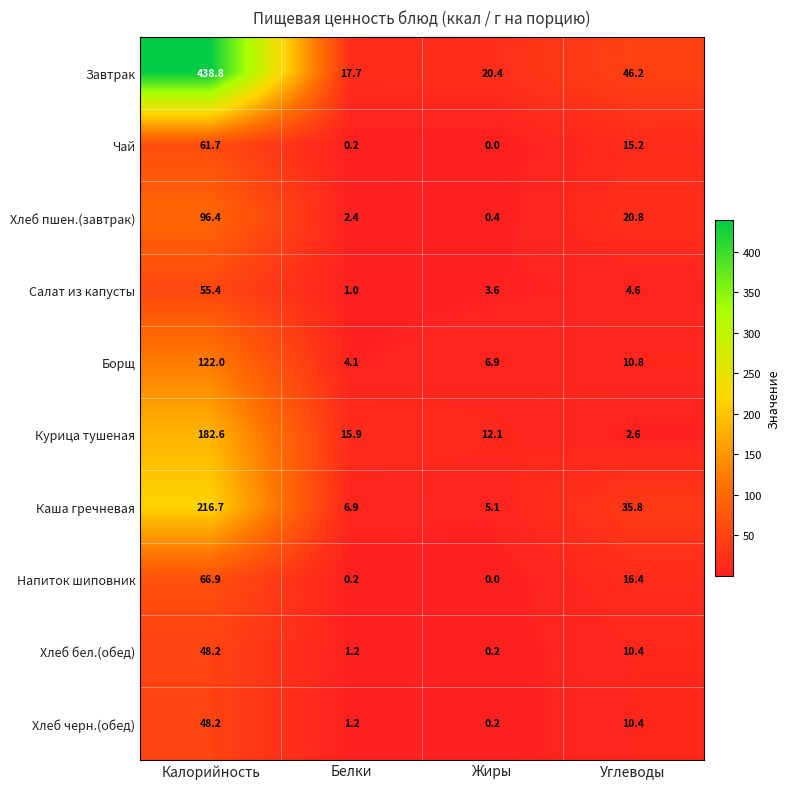

At which category is the sum across all series the highest?

Калорийность